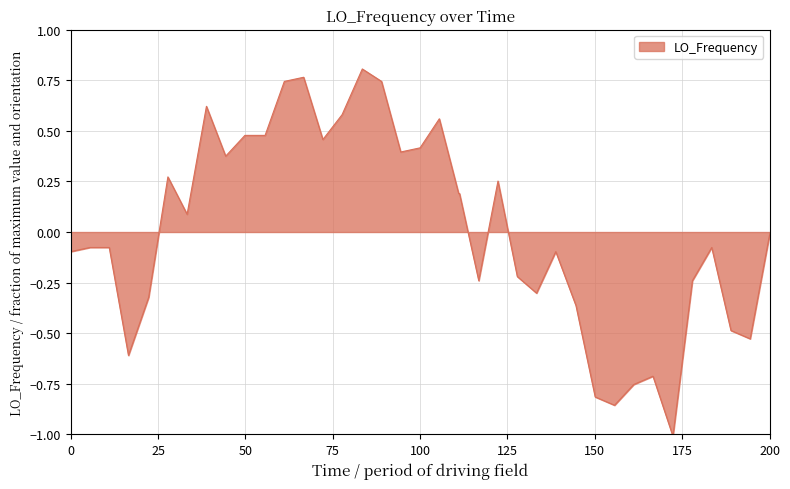

What is the difference between the maximum and minimum values?

1.8